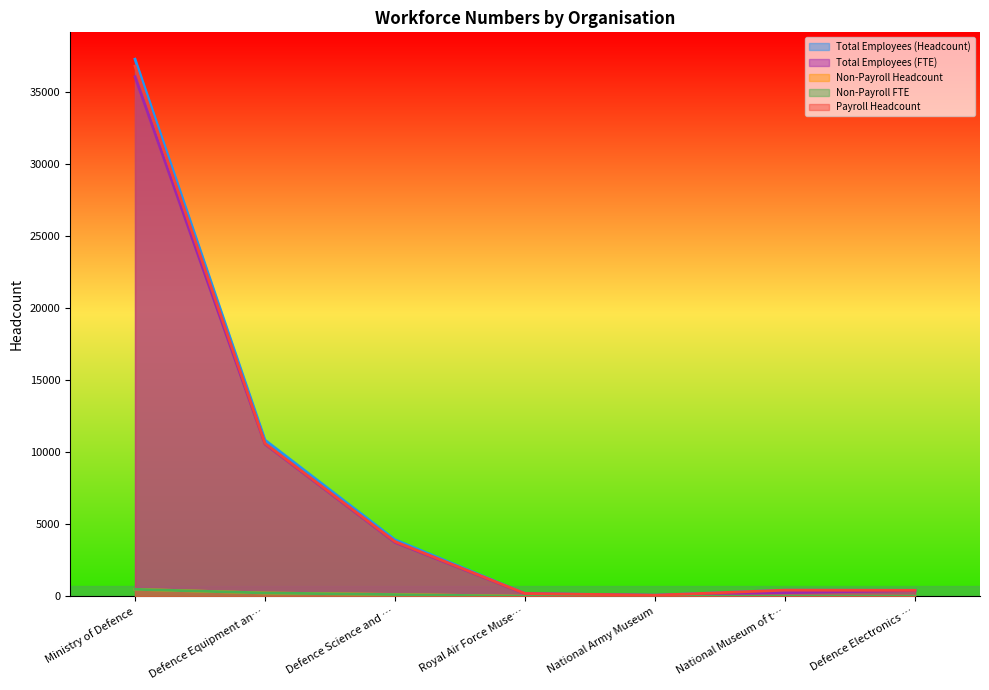

How many data points in Total Employees (FTE) are less than 400?

3